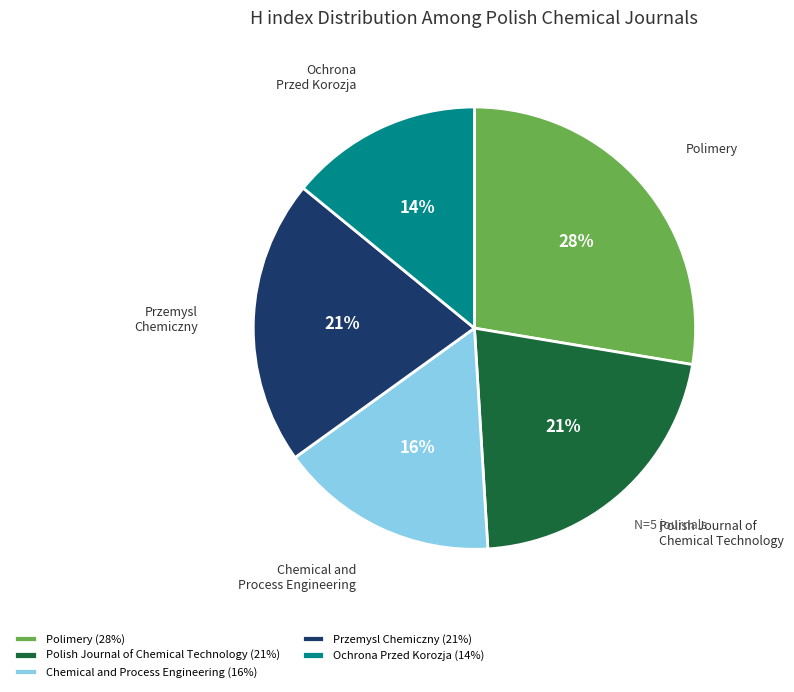

Is there a majority slice in this chart?

No